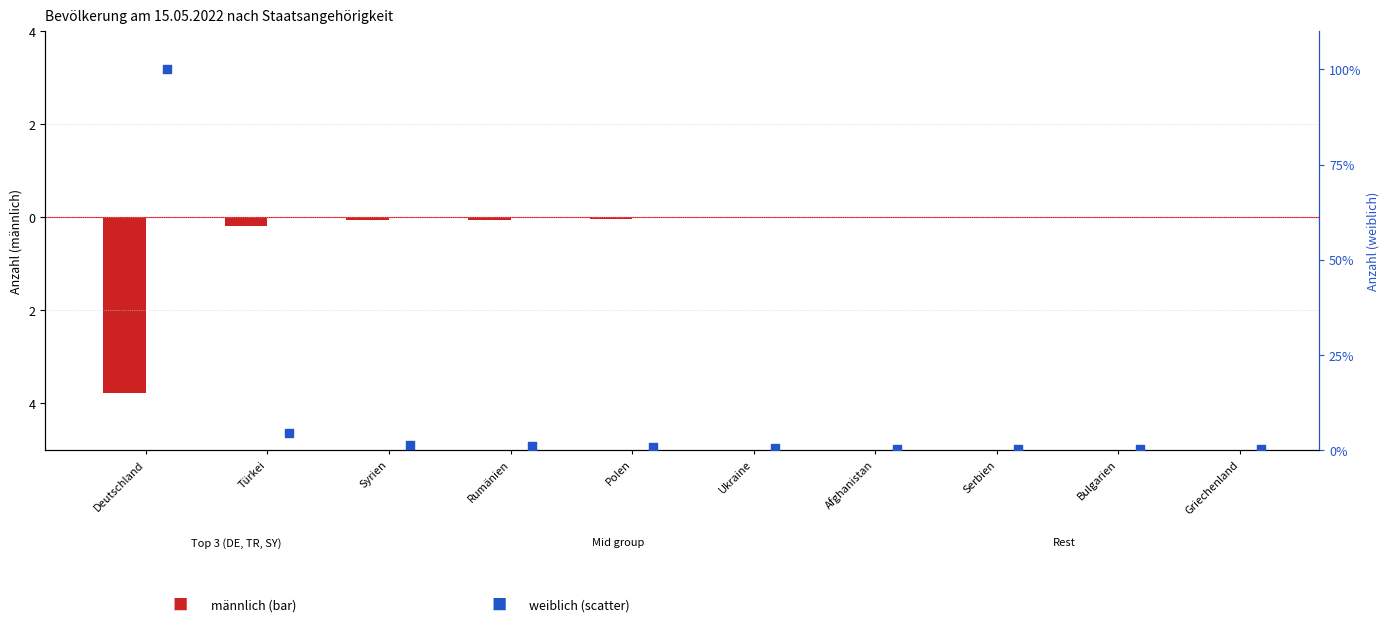

Which series contains the highest Y value?

weiblich